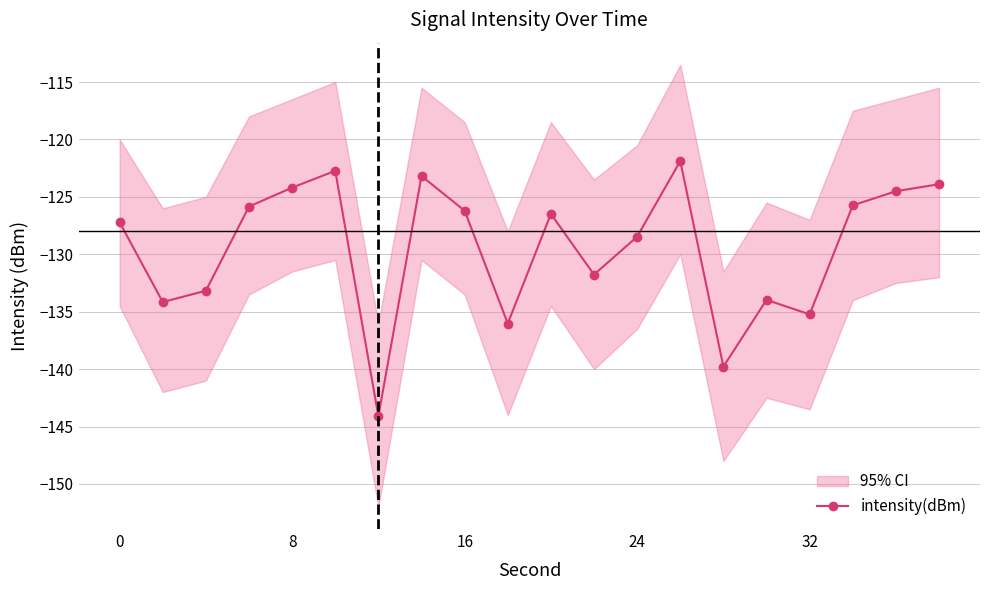

Does the chart display data point markers on the line(s)?

Yes